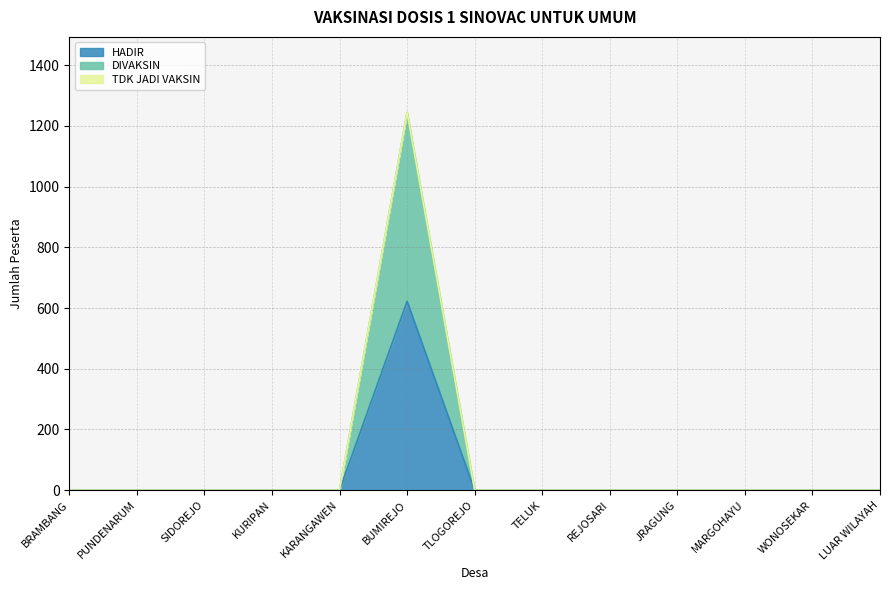

The HADIR series shows 0 at LUAR WILAYAH. True or false?

True